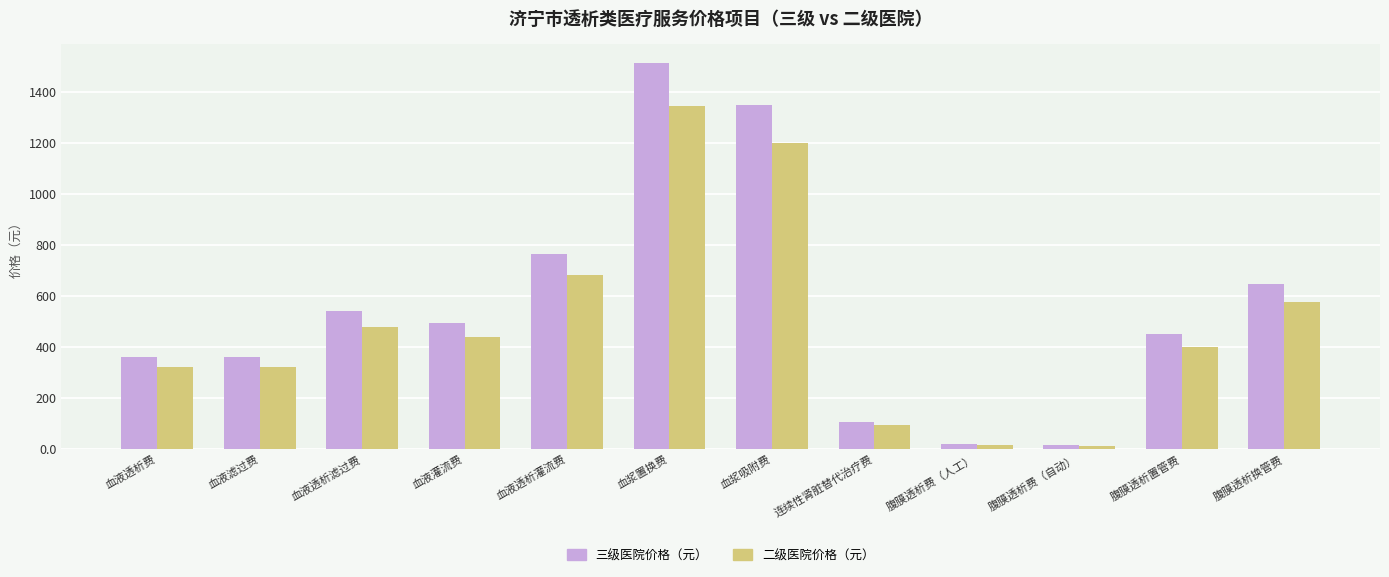

What is the total value across all series at 血液透析费?

678.3